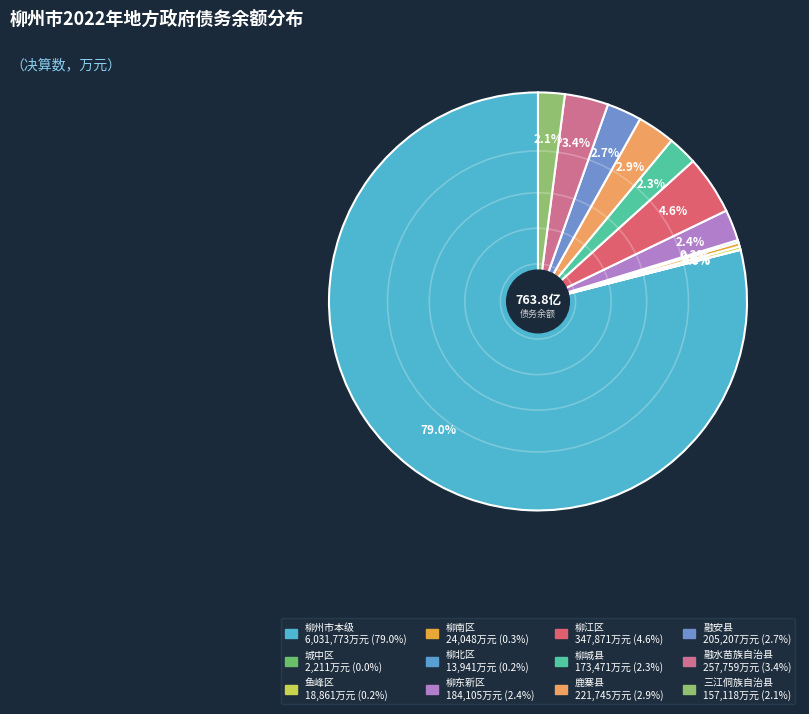

To the nearest percent, what percentage of the pie is 融水苗族自治县?

3%